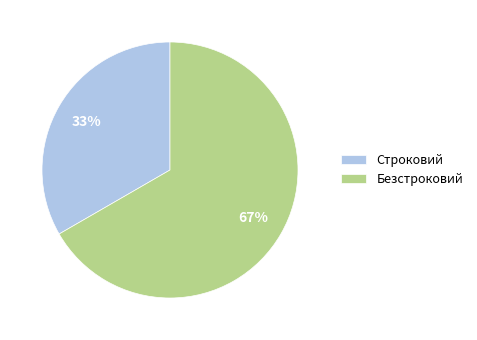

Which category accounts for the majority?

Безстроковий